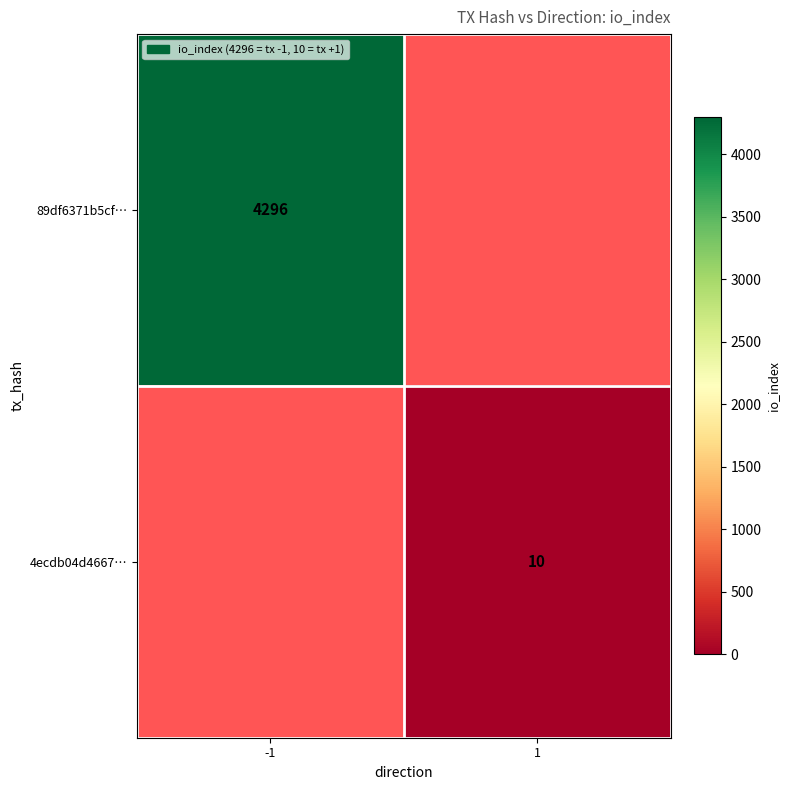

Is it true that 4ecdb04d4667… equals 10 at 1?

True